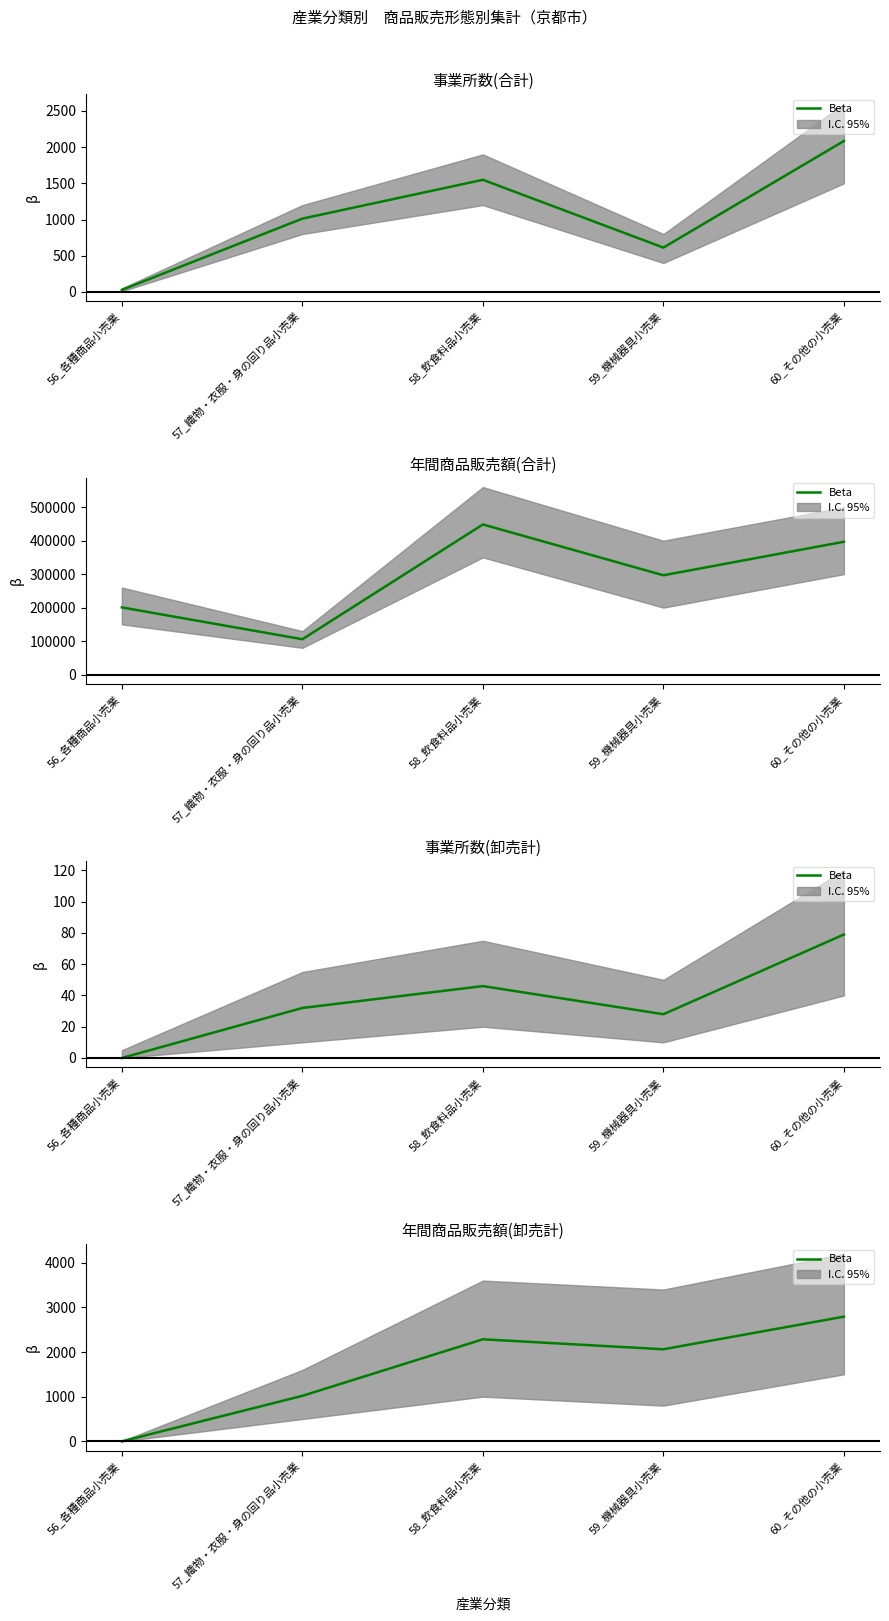

The value at 60_その他の小売業 is 2792. True or false?

True